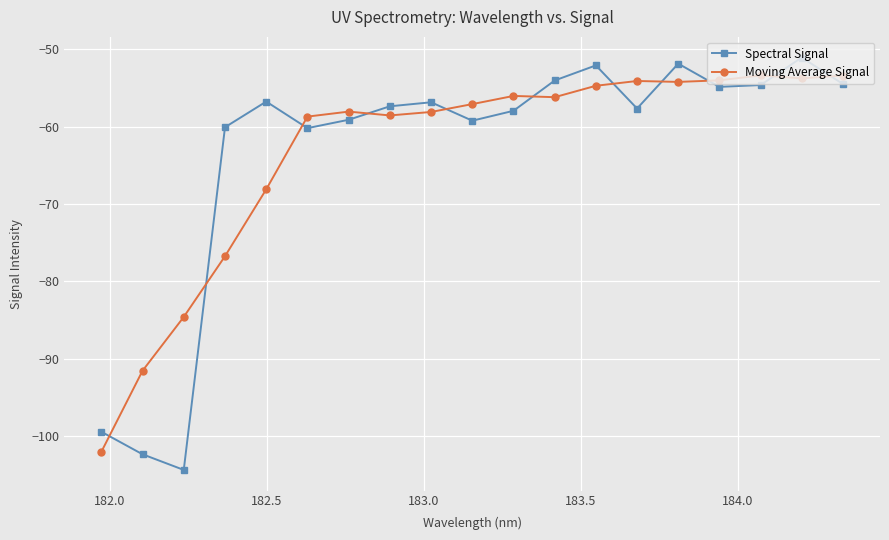

Count the number of data series in this chart.

2